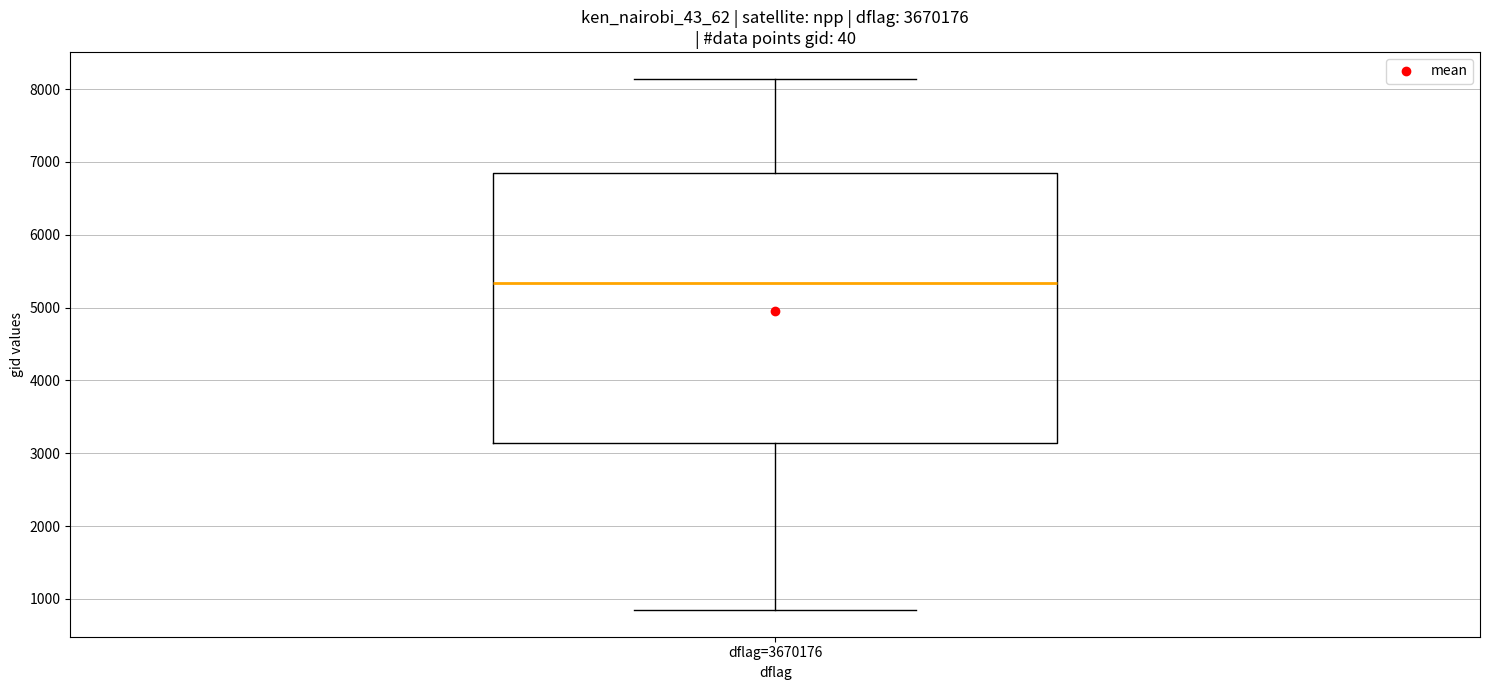

Where does the lower whisker of the box for dflag=3670176 end on the y-axis? The values are not printed on the chart, so give them approximately, as read against the axis.

800